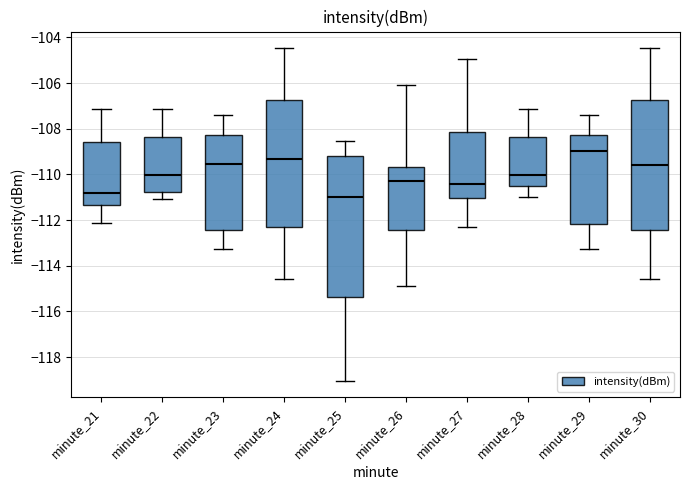

Where is the upper edge of the box for minute_21 on the y-axis? The values are not printed on the chart, so give them approximately, as read against the axis.

-108.6